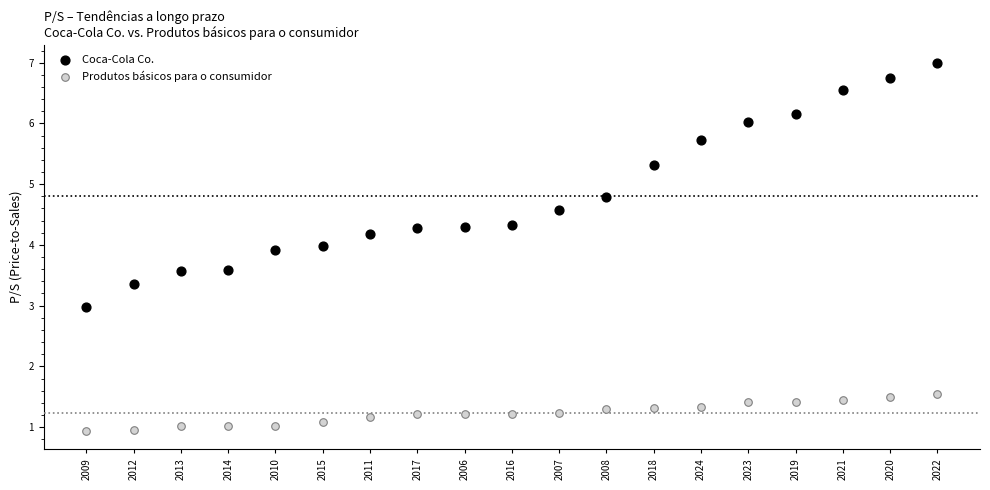

Which series has the widest spread of Y values?

Coca-Cola Co.